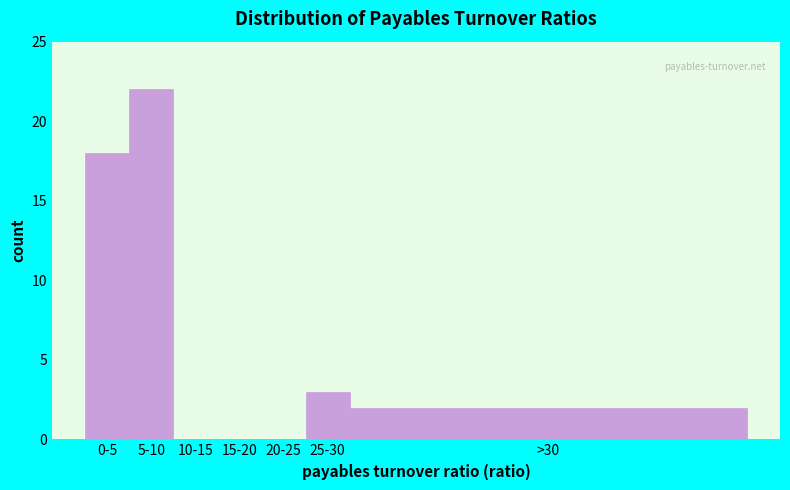

Reading right to left, list all the values displayed in this chart.

>30=2	25-30=3	20-25=0	15-20=0	10-15=0	5-10=22	0-5=18